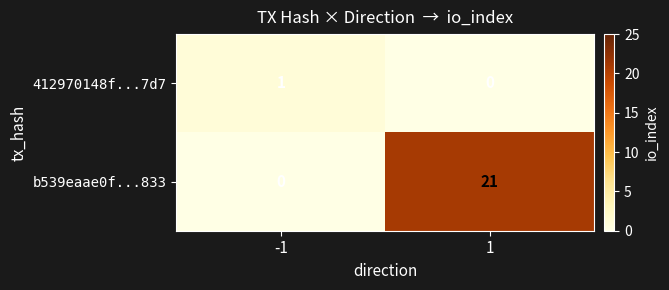

What is the maximum value shown in the chart?

21